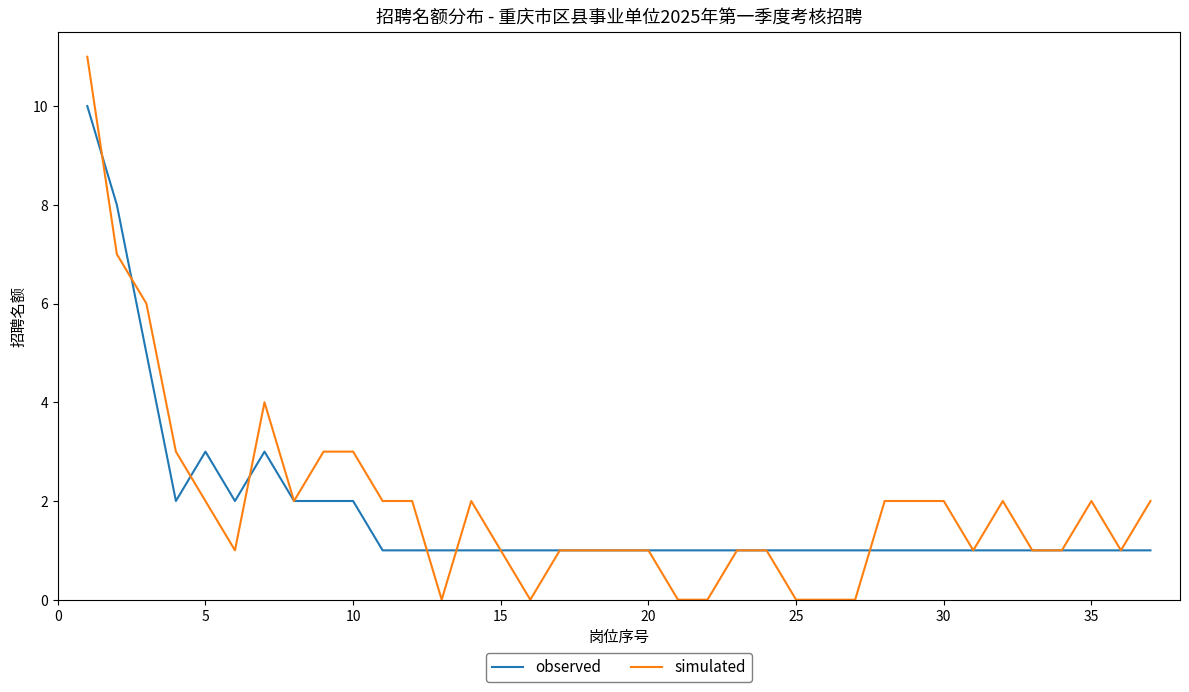

List the series in order of their peak value, lowest first.

observed, simulated